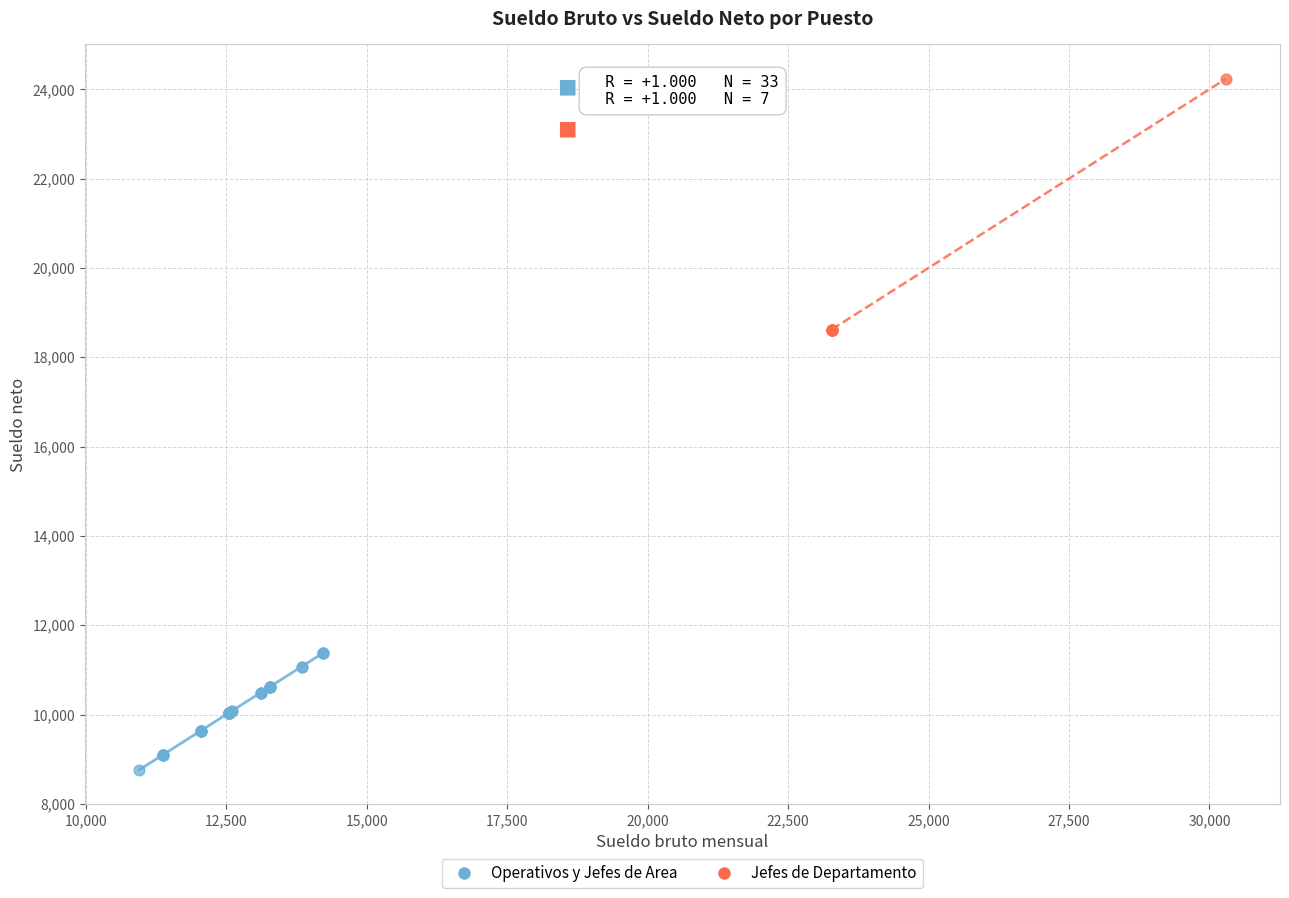

Which series contains the highest Y value?

Jefes de Departamento